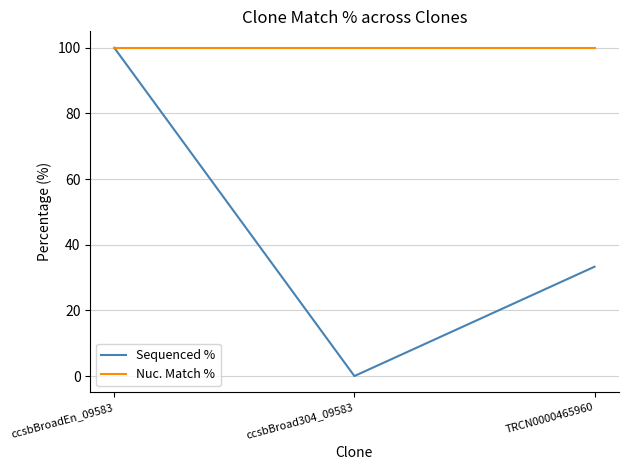

What is the maximum value for Sequenced %?

100.0